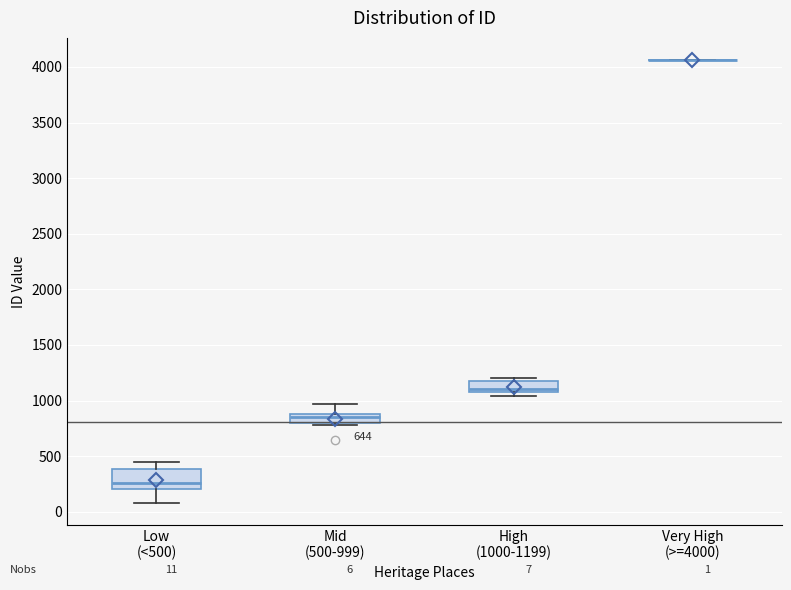

Comparing the boxes themselves (not the whiskers), which one is the tallest?

Low (<500)